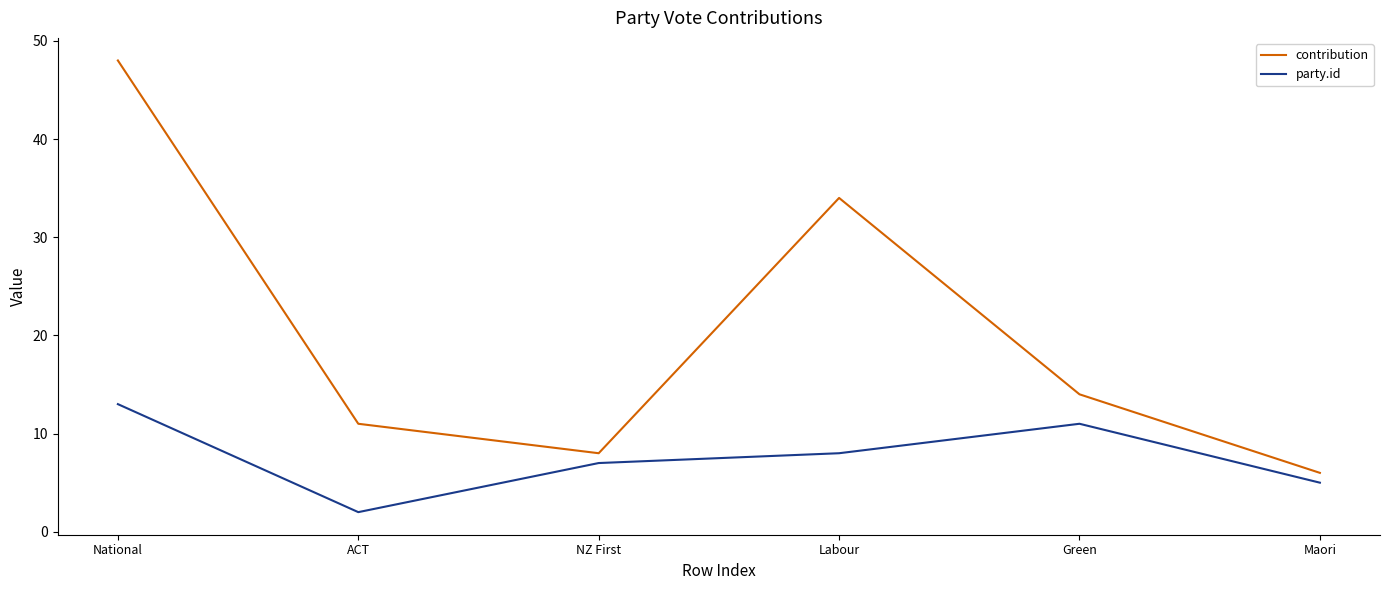

What value does the contribution series have at Labour, to the nearest 10?

30